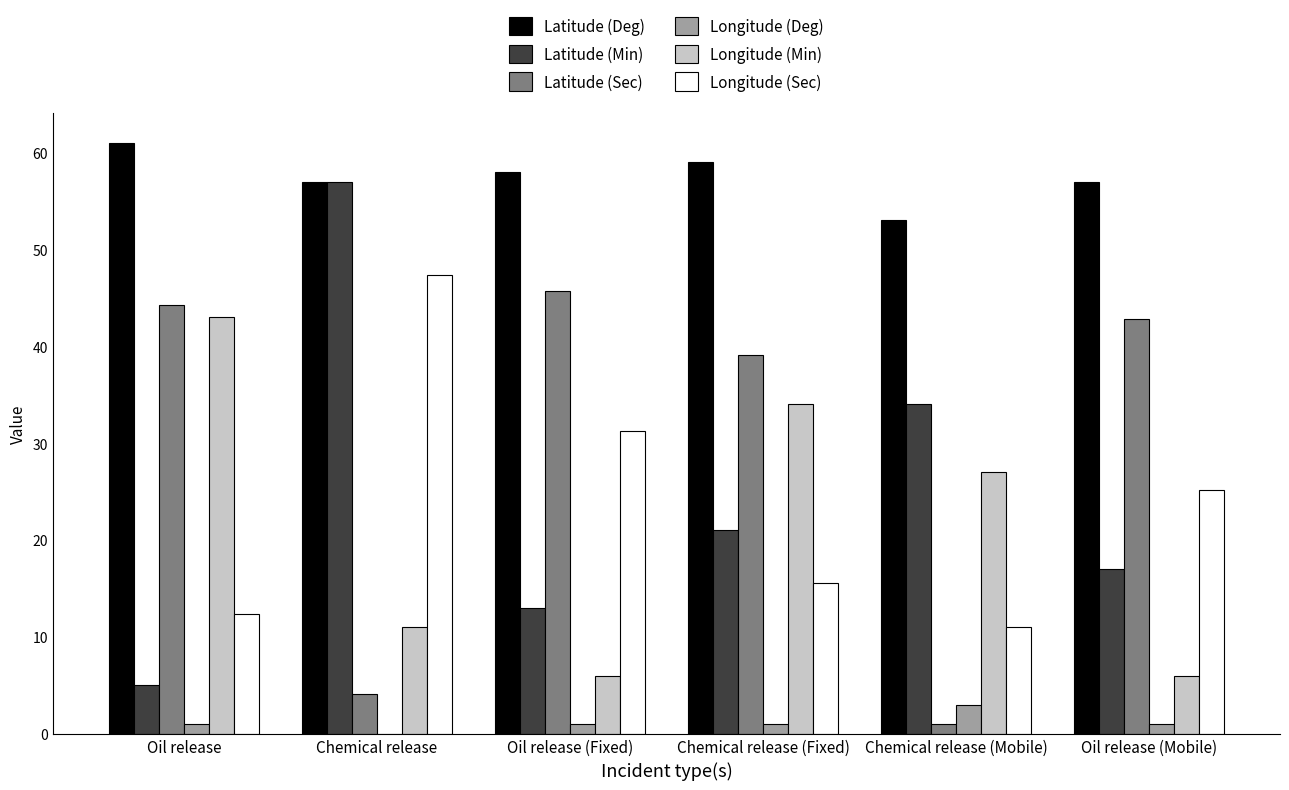

What is the total value across all series at Oil release (Mobile)?

148.9